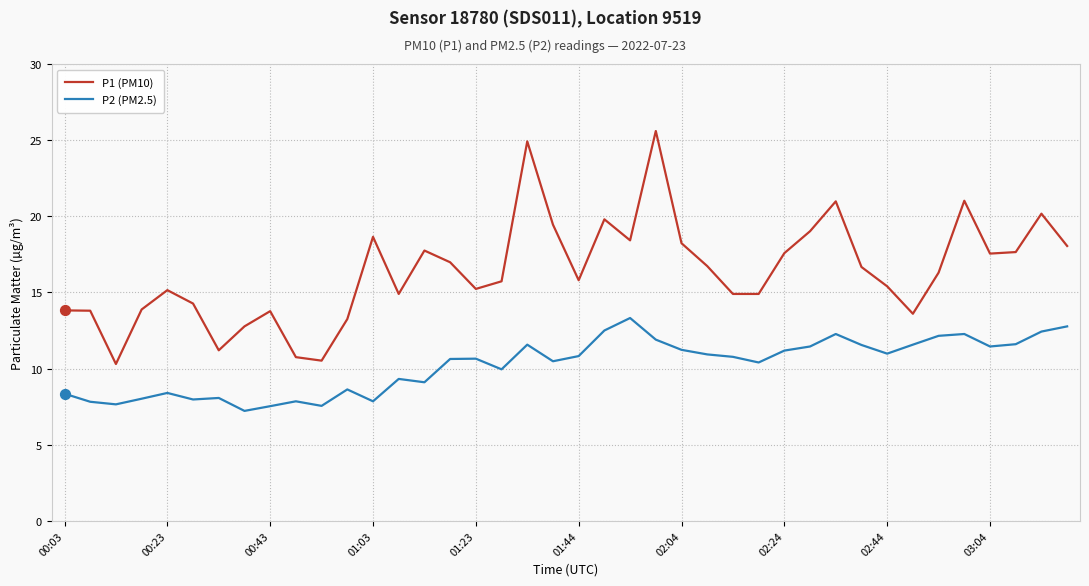

Which series has the largest total across all categories?

P1 (PM10)